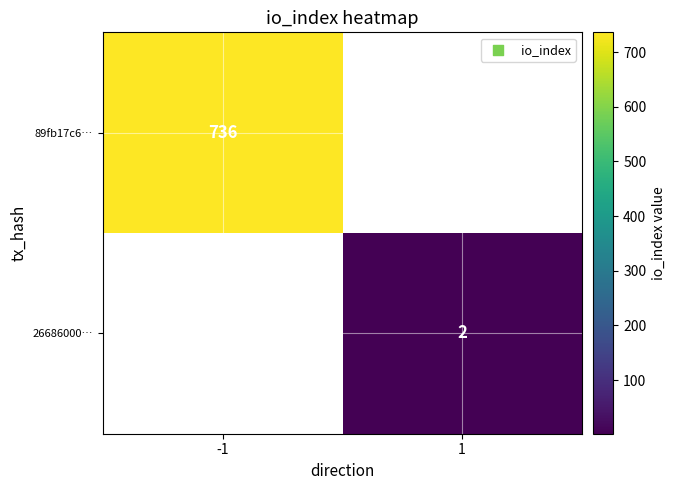

The 89fb17c6… series shows 1054.0 at -1. True or false?

False